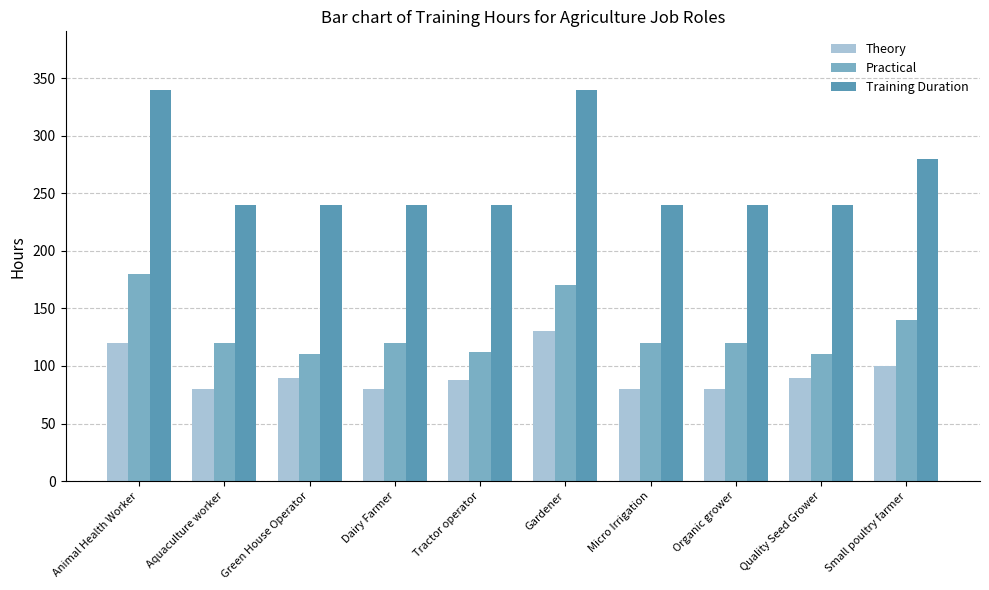

What is the label of the 5th bar from the left?

Tractor operator